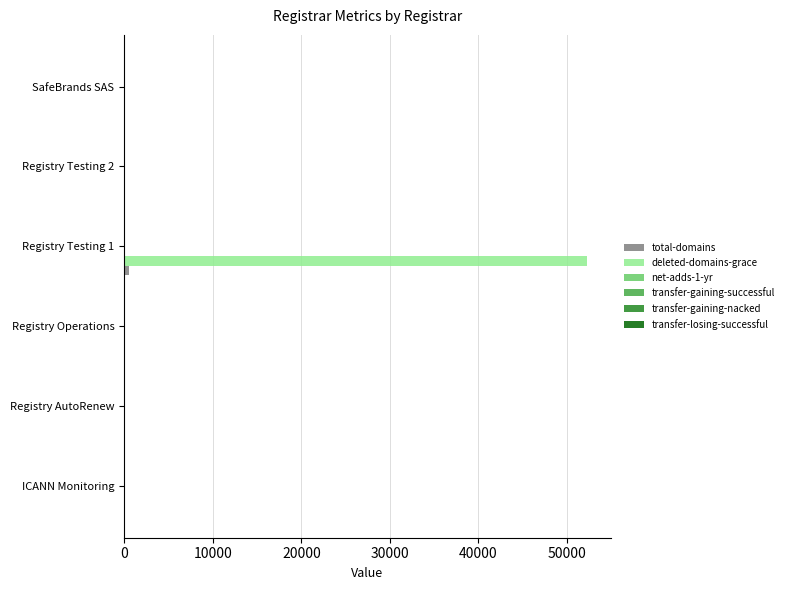

Which series has the largest total across all categories?

deleted-domains-grace